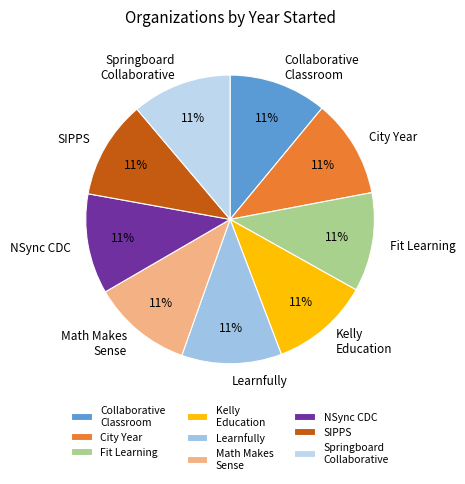

Does City Year represent more than half of the total?

No